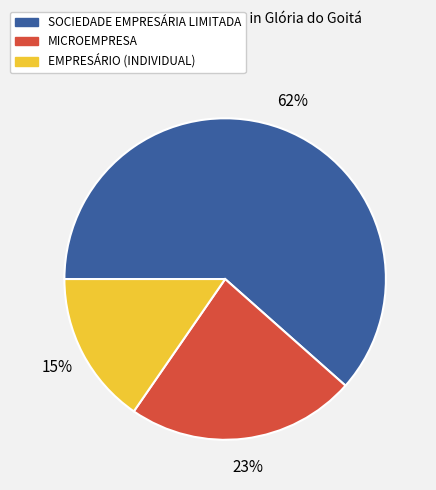

Rank the categories by value from highest to lowest.

SOCIEDADE EMPRESÁRIA LIMITADA, MICROEMPRESA, EMPRESÁRIO (INDIVIDUAL)